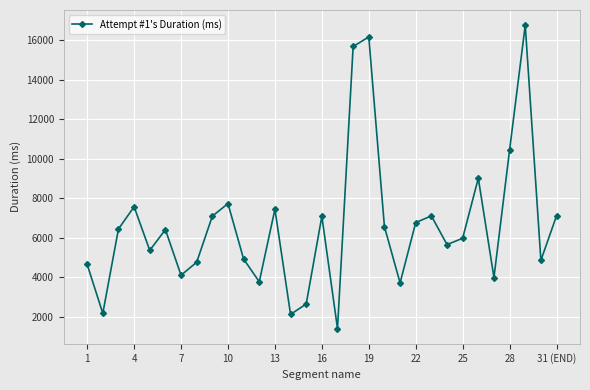

How many interior local valleys (lower than both neighbors) does the data have?

10